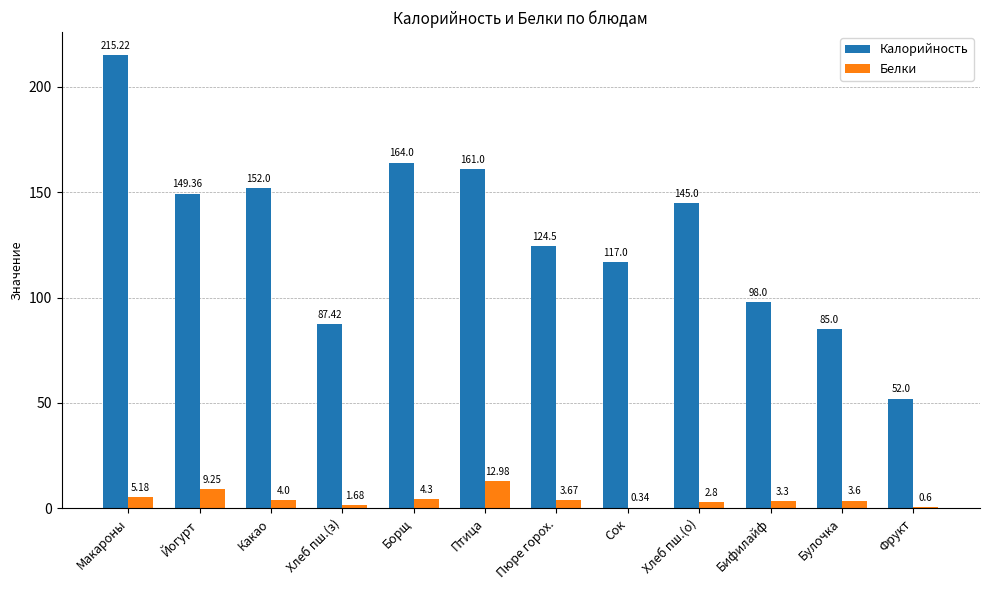

Is the value of Белки at Фрукт greater than the value of Калорийность at Хлеб пш.(з)?

No